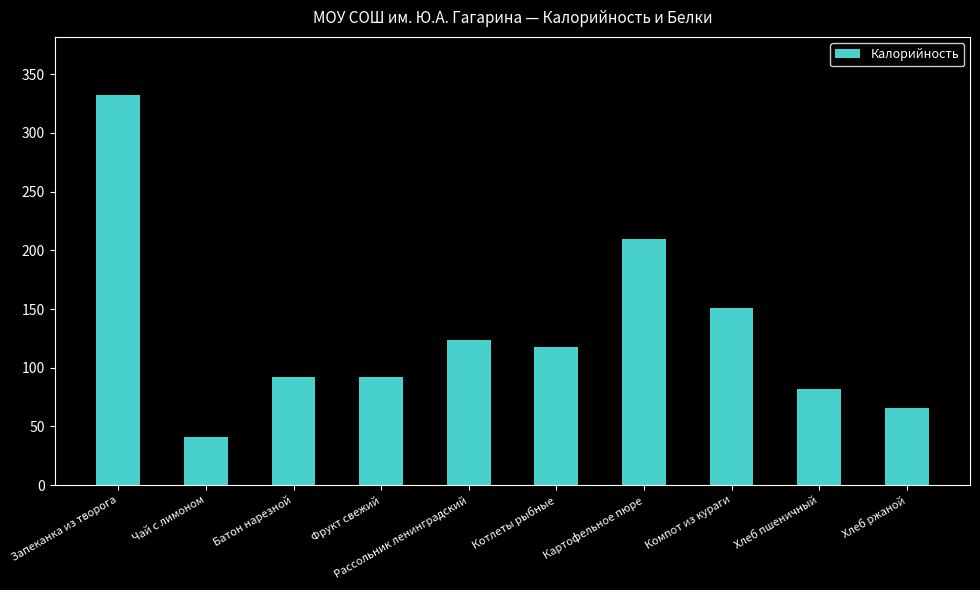

At which category does the chart reach its minimum across all series?

Чай с лимоном